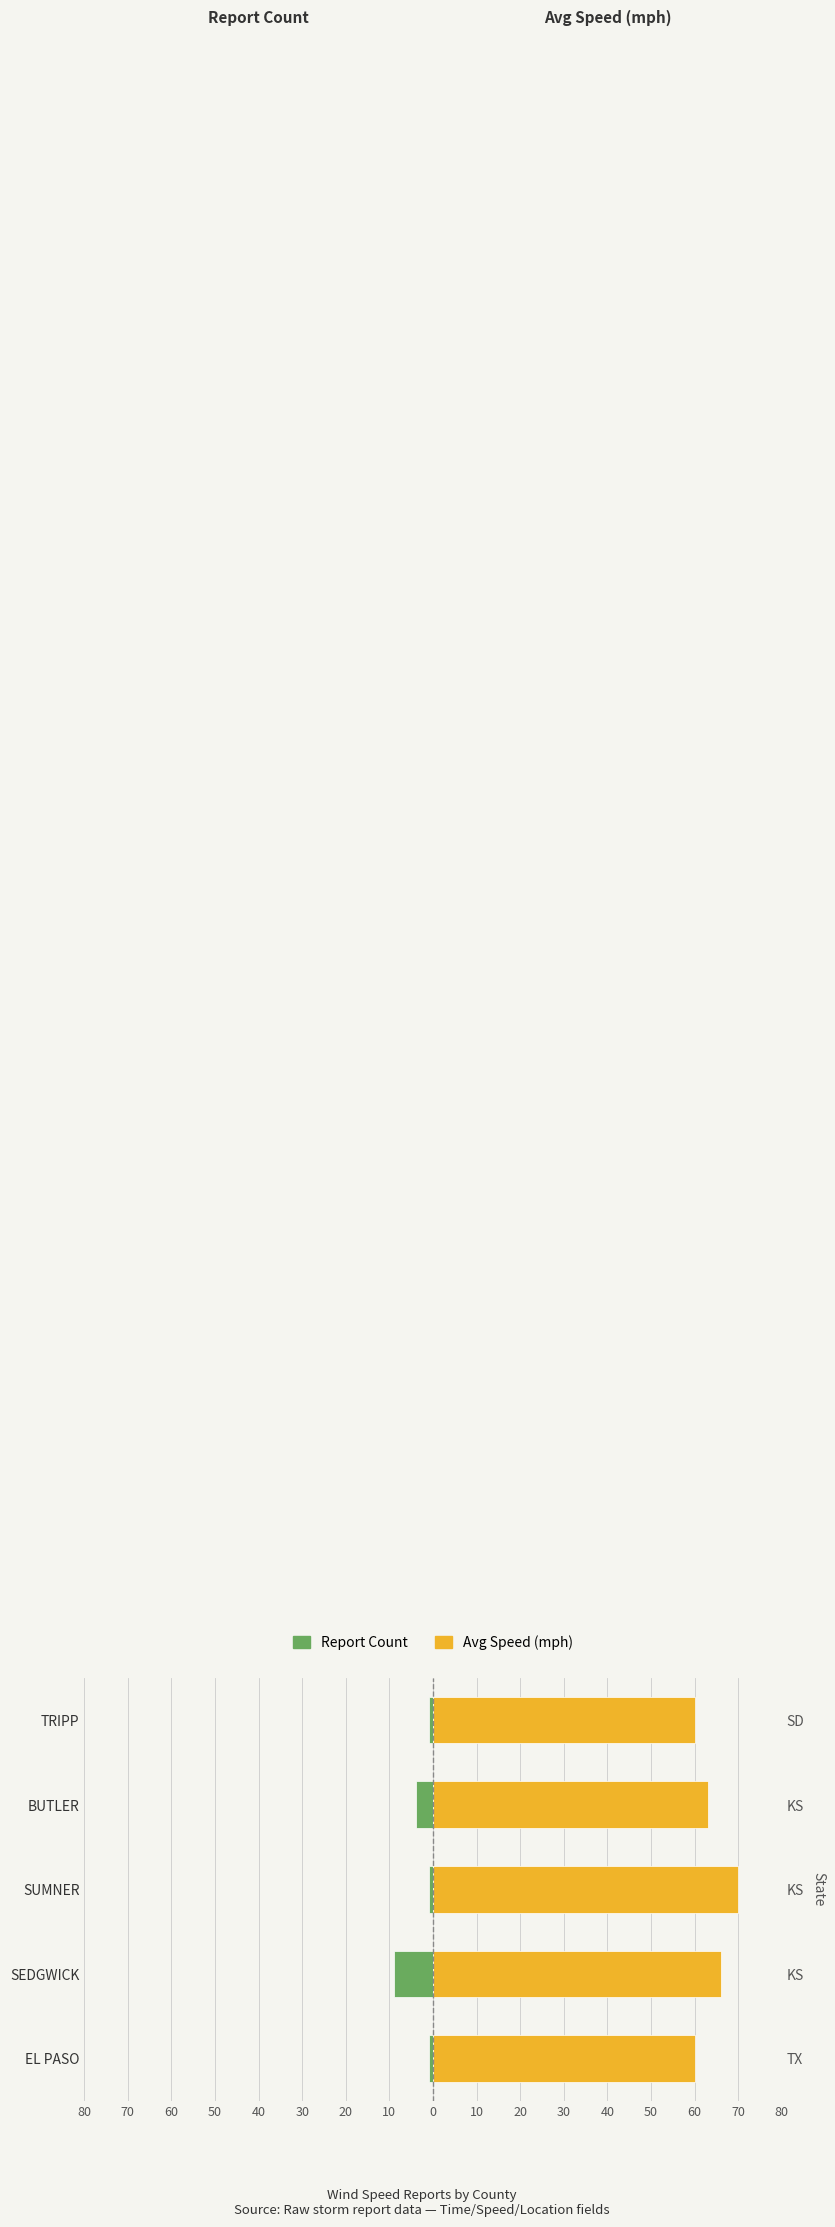

Reading right to left, transcribe all the data shown in this chart.

Report Count: -1	-4	-1	-9	-1
Avg Speed (mph): 60	63	70	66	60